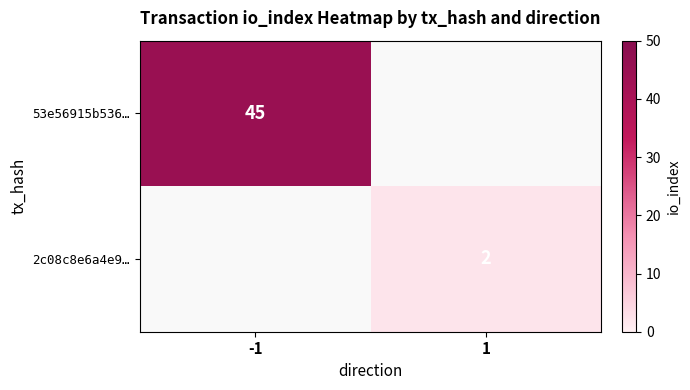

True or false: 2c08c8e6a4e9… has a value of 2 at 1.

True